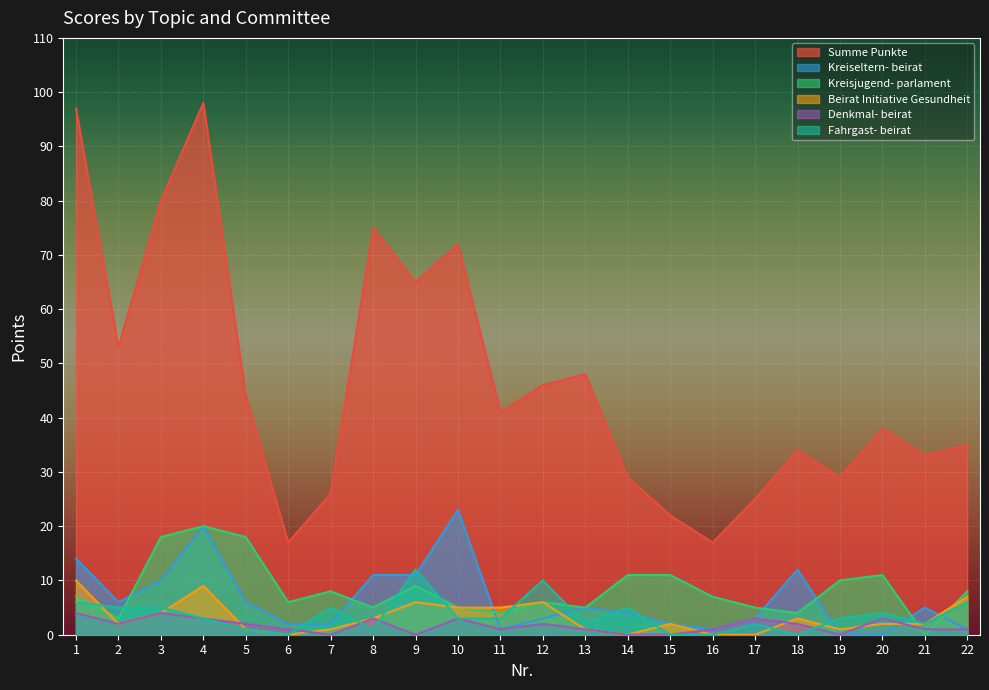

How many lines are shown in the chart?

6